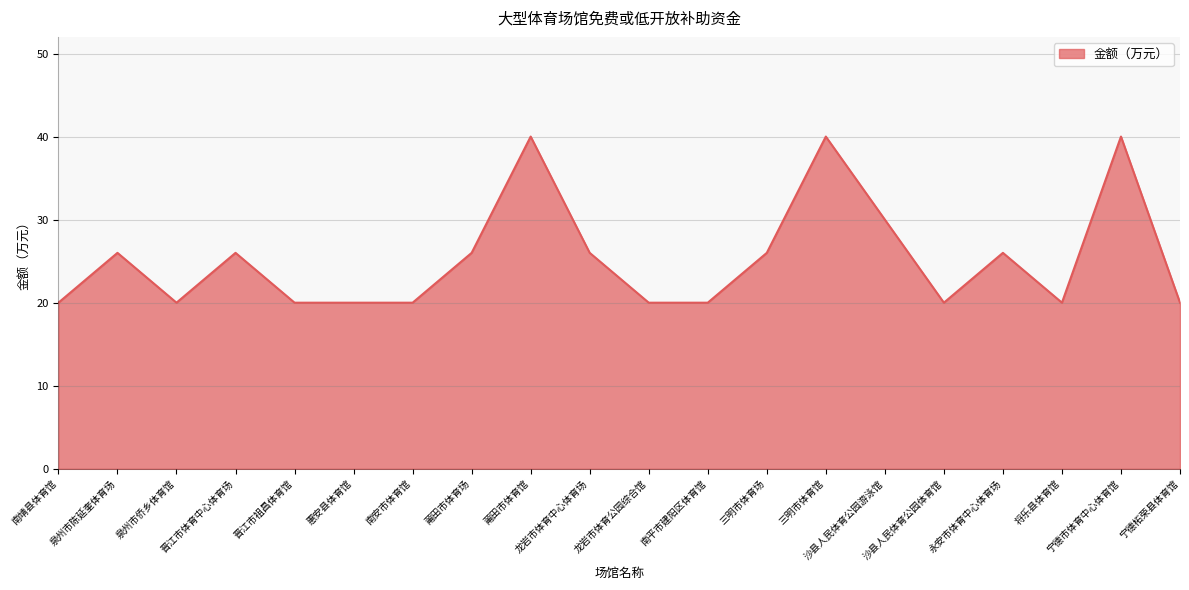

What is the difference between the second highest and minimum values?

20